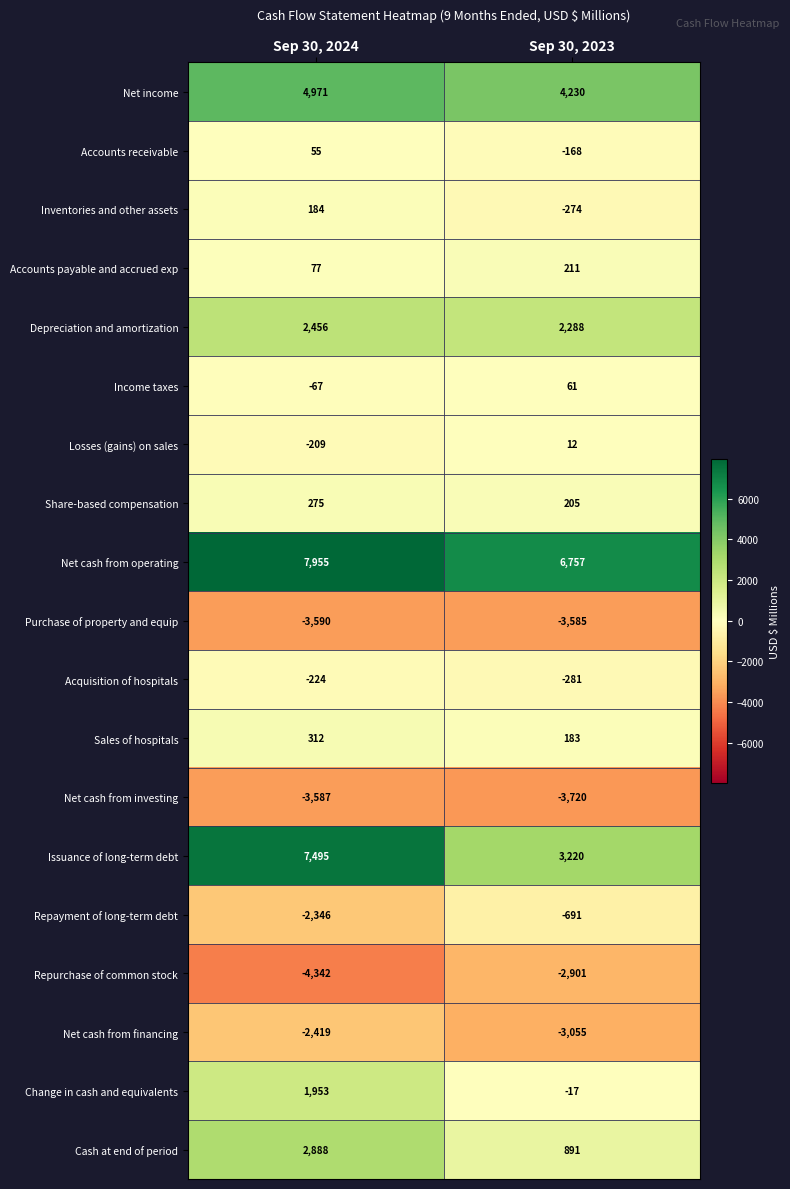

How many data points in Cash at end of period are less than 2888?

1